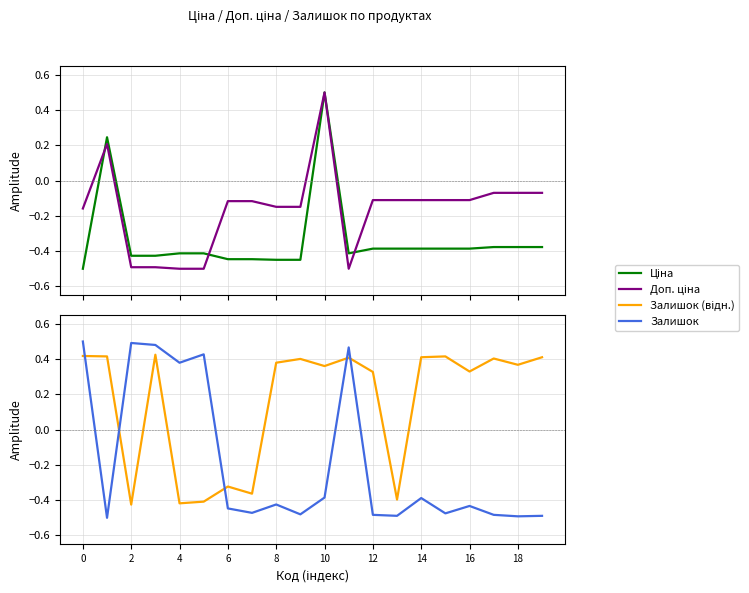

How many series are shown in this chart?

4